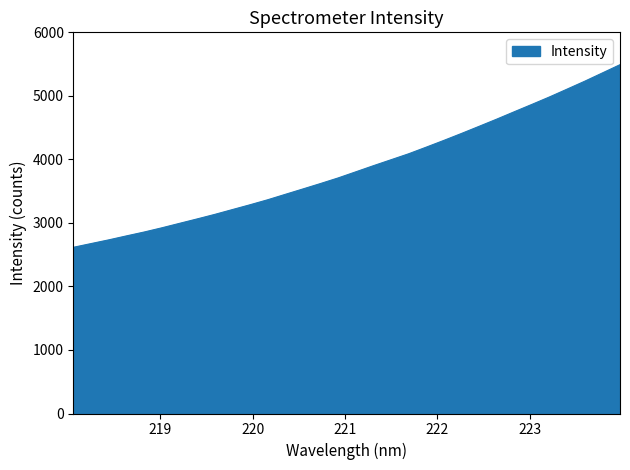

Count the number of data series in this chart.

1